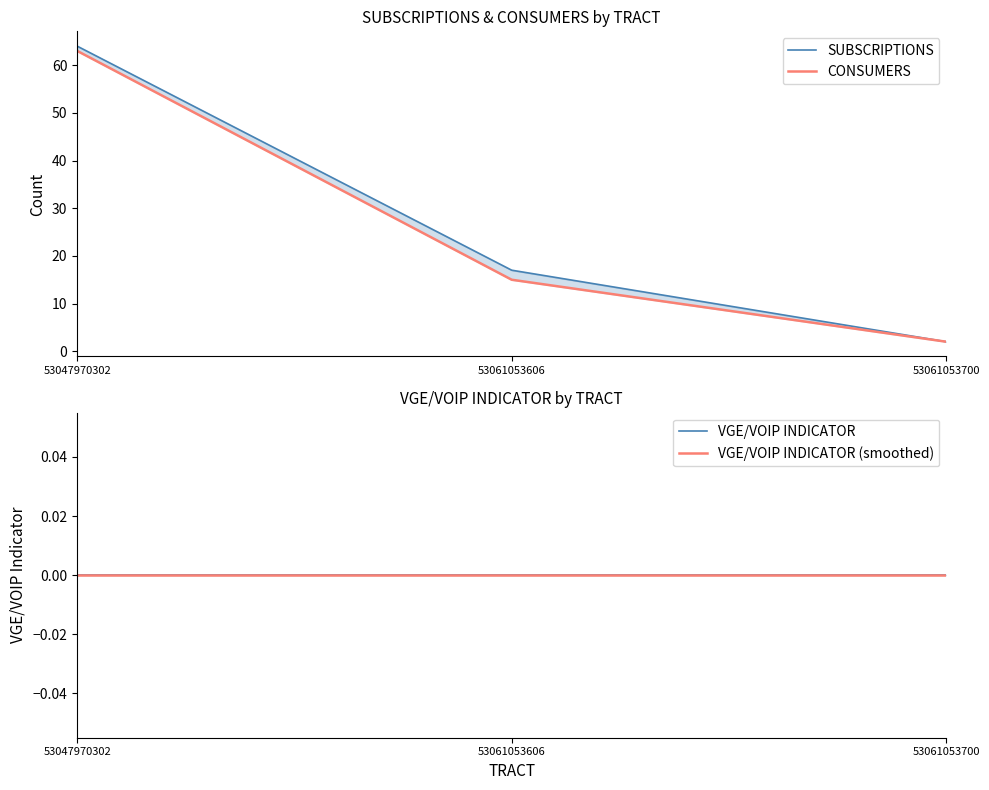

At which label does CONSUMERS reach its minimum?

53061053700